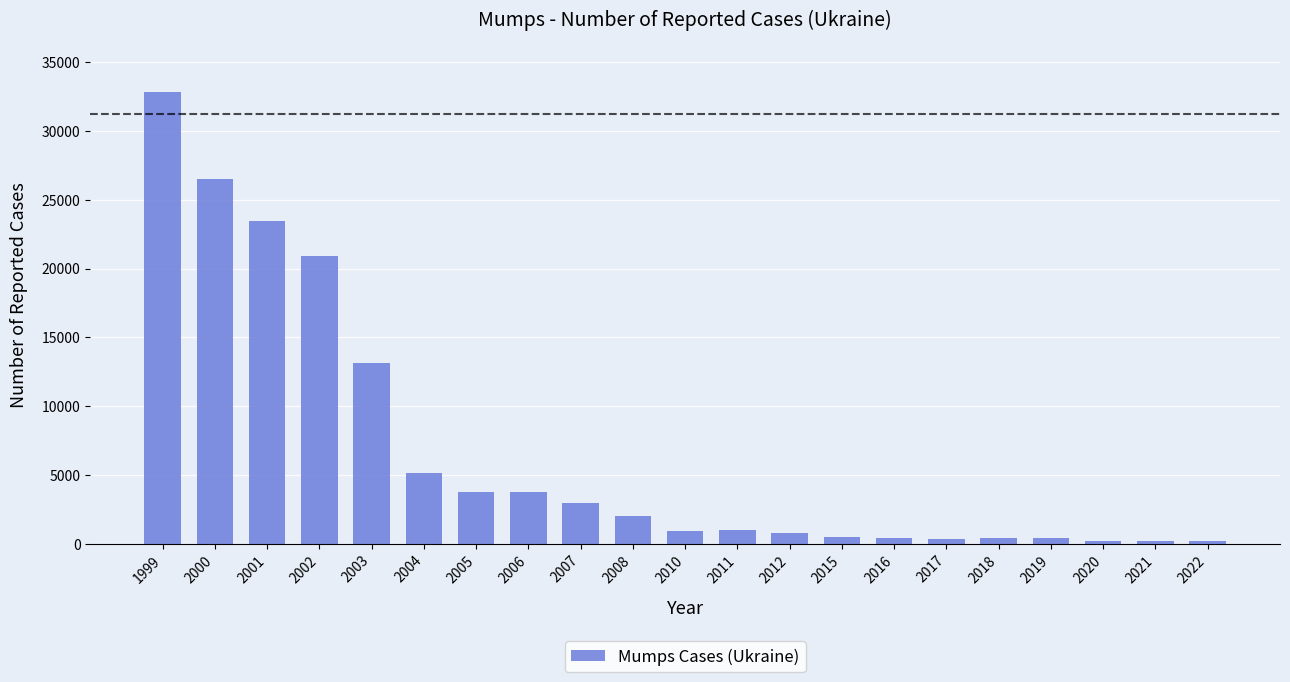

The chart shows a value of 26538 at 2000. True or false?

True